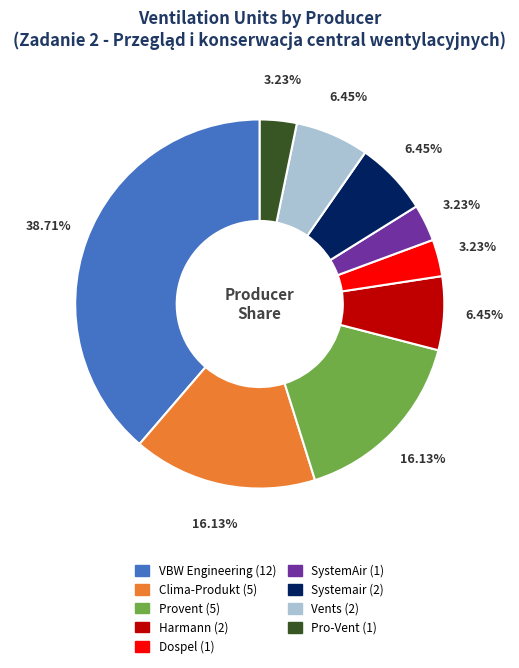

True or false: Clima-Produkt accounts for 27% of the total.

False